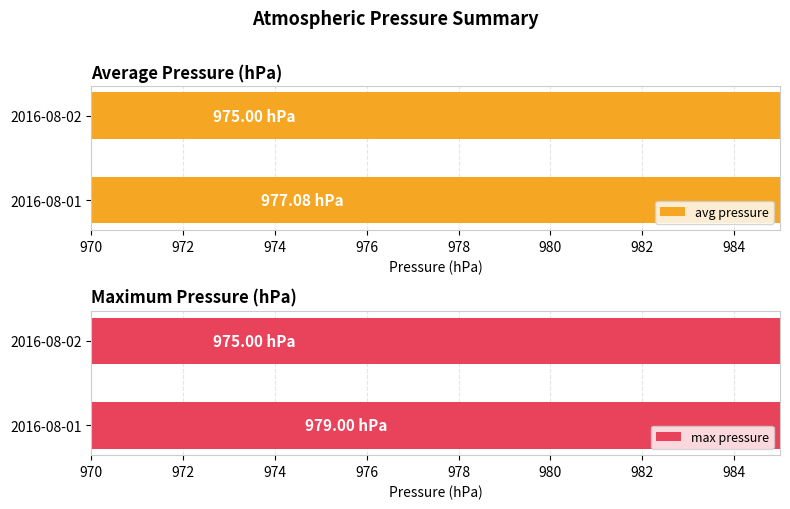

How many values in the avg pressure series are below 977?

1